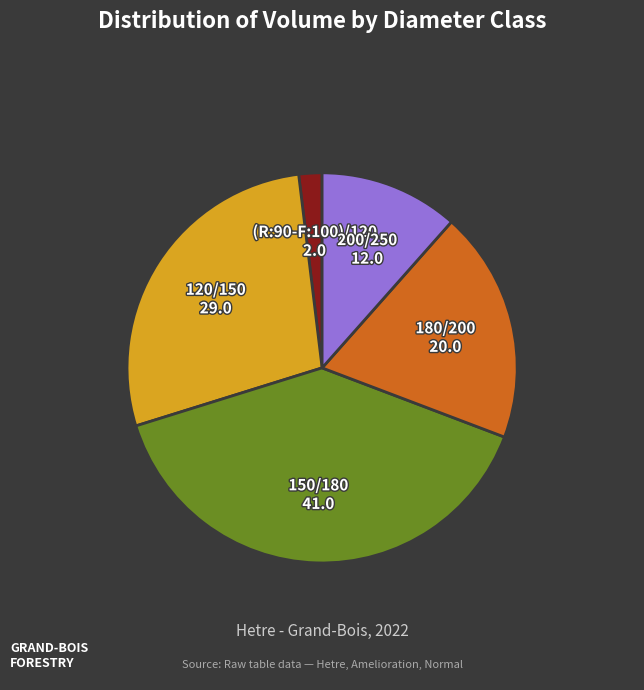

Does any single category account for the majority?

No